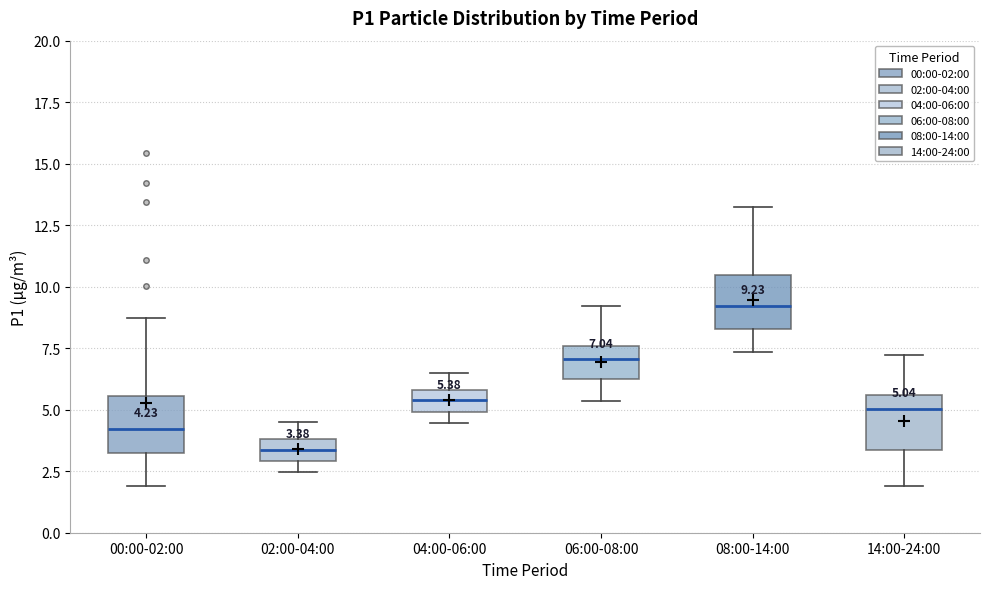

Which box has the highest median line?

08:00-14:00